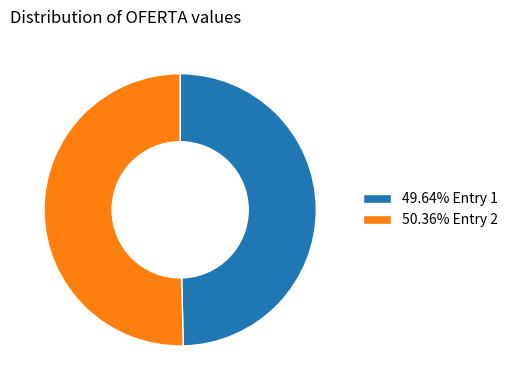

Does 50.36% Entry 2 account for over 50% of the chart?

Yes